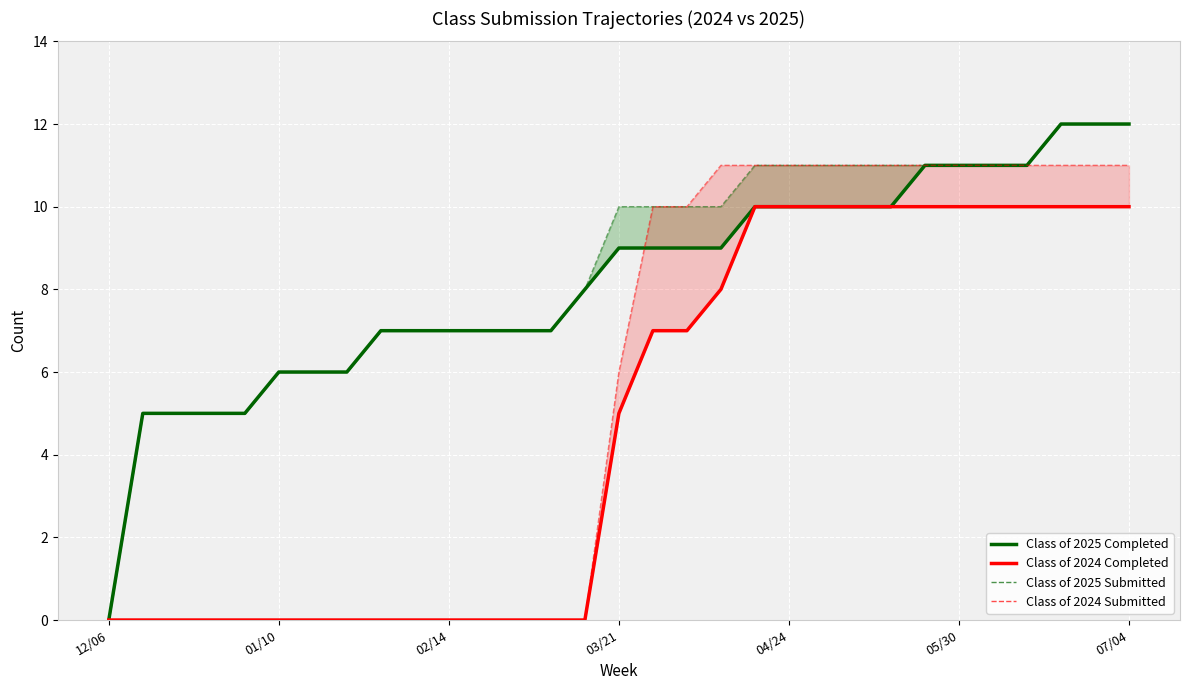

The value of Class of 2024 Completed at 22 is 5. True or false?

False